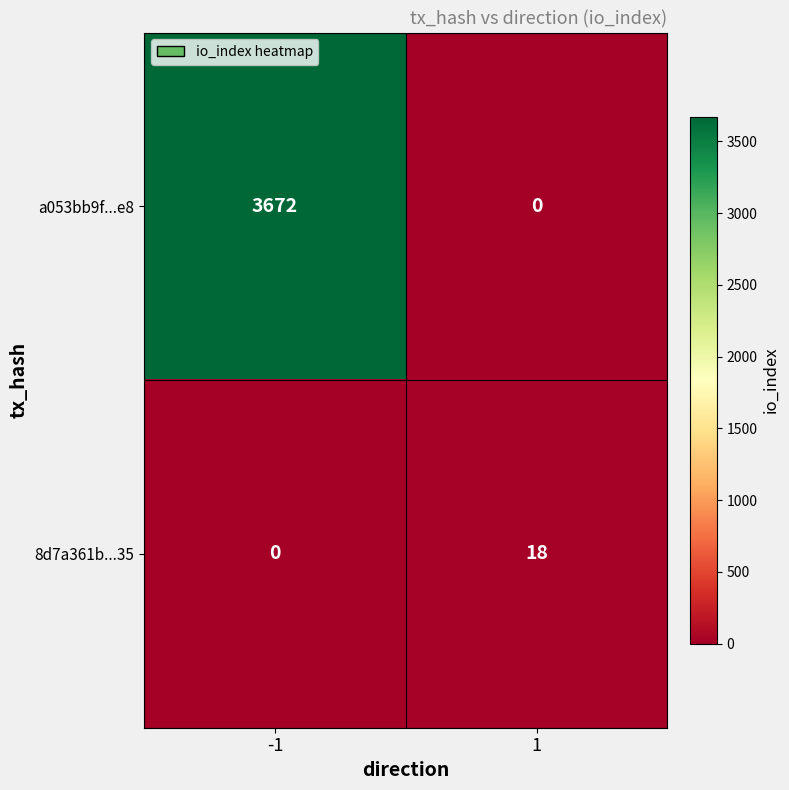

Reading left to right, transcribe all the data shown in this chart.

a053bb9f...e8: 3672	0
8d7a361b...35: 0	18